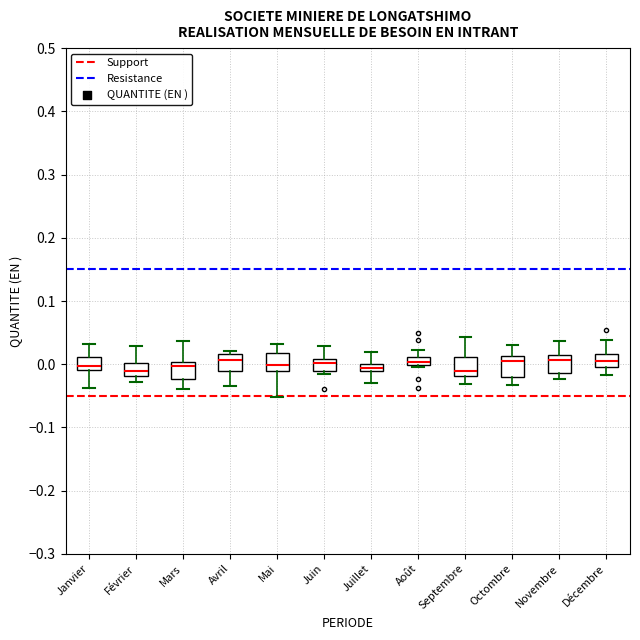

Where does the lower whisker of the box for Avril end on the y-axis? The values are not printed on the chart, so give them approximately, as read against the axis.

-0.04